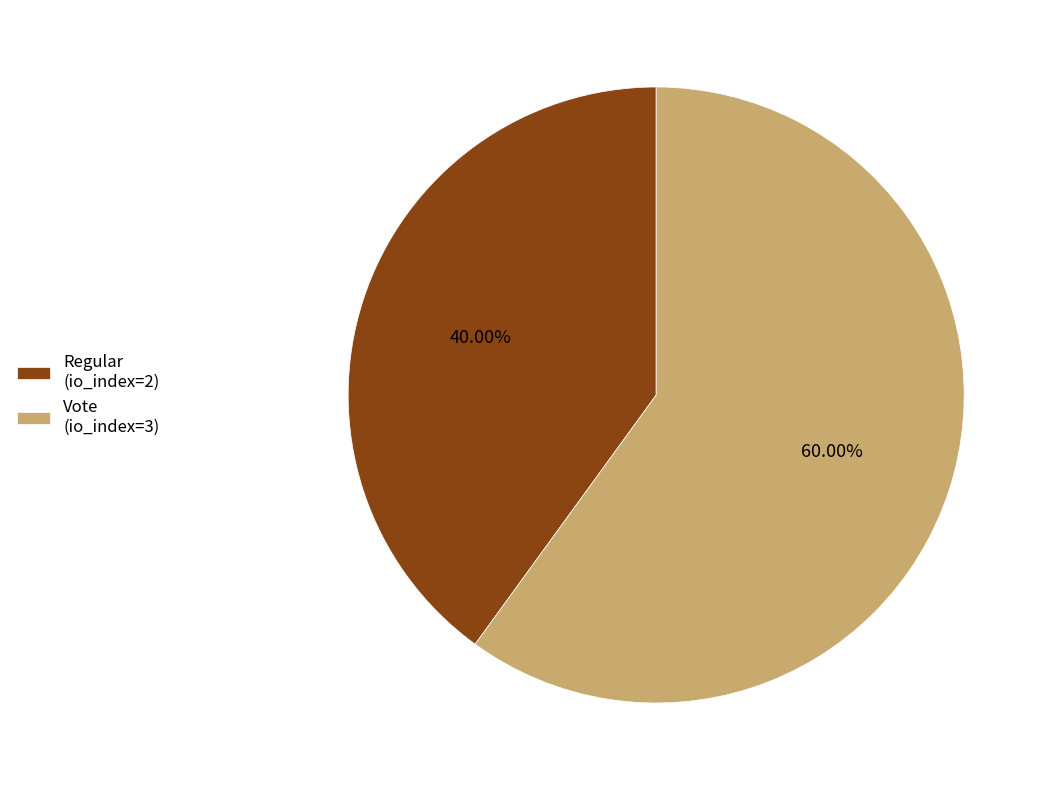

Is it true that Regular is 53% of the pie?

False